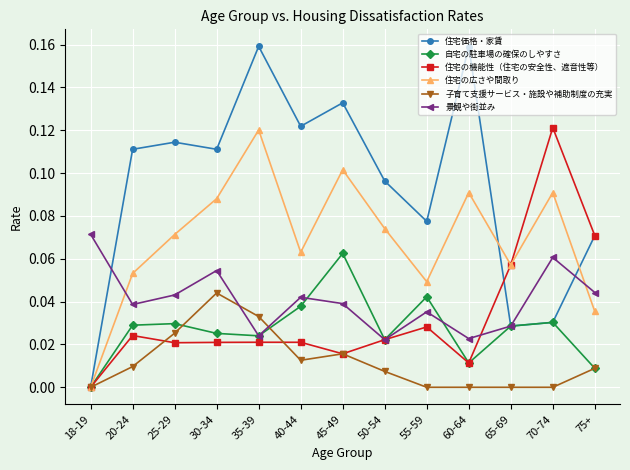

At which label does 住宅価格・家賃 reach its minimum?

18-19